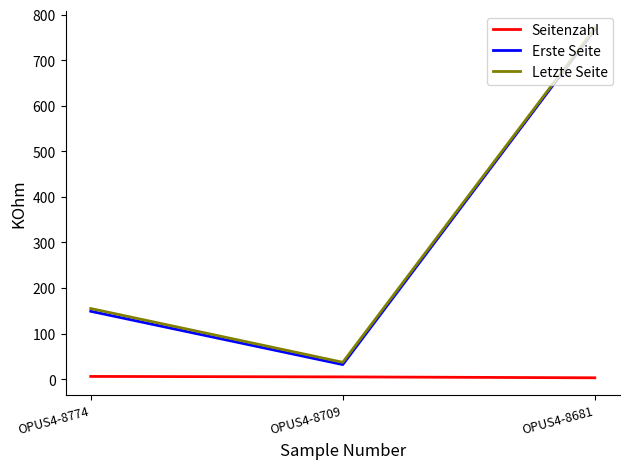

What is the total value across all series at OPUS4-8681?

1540